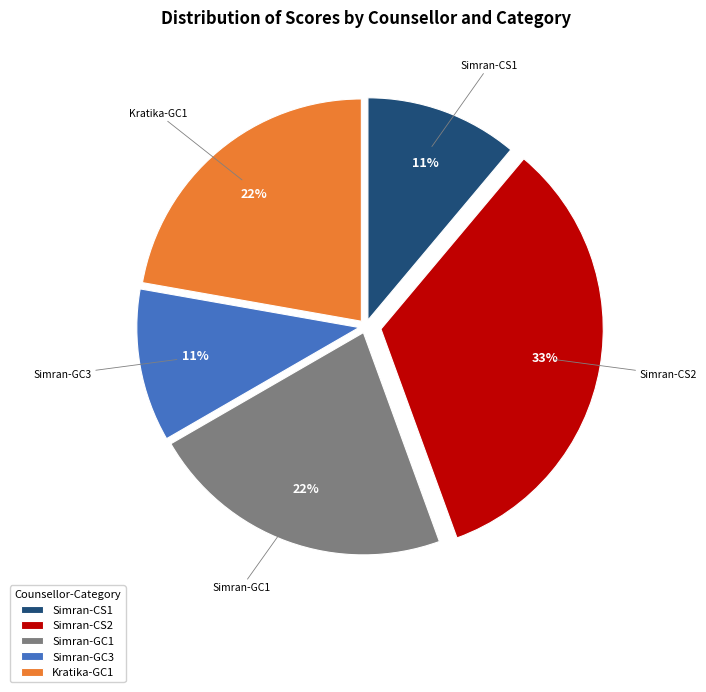

Does Simran-CS1 account for over 50% of the chart?

No